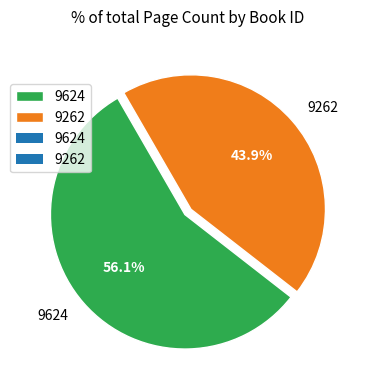

The 9262 slice represents 44% of the pie. True or false?

True